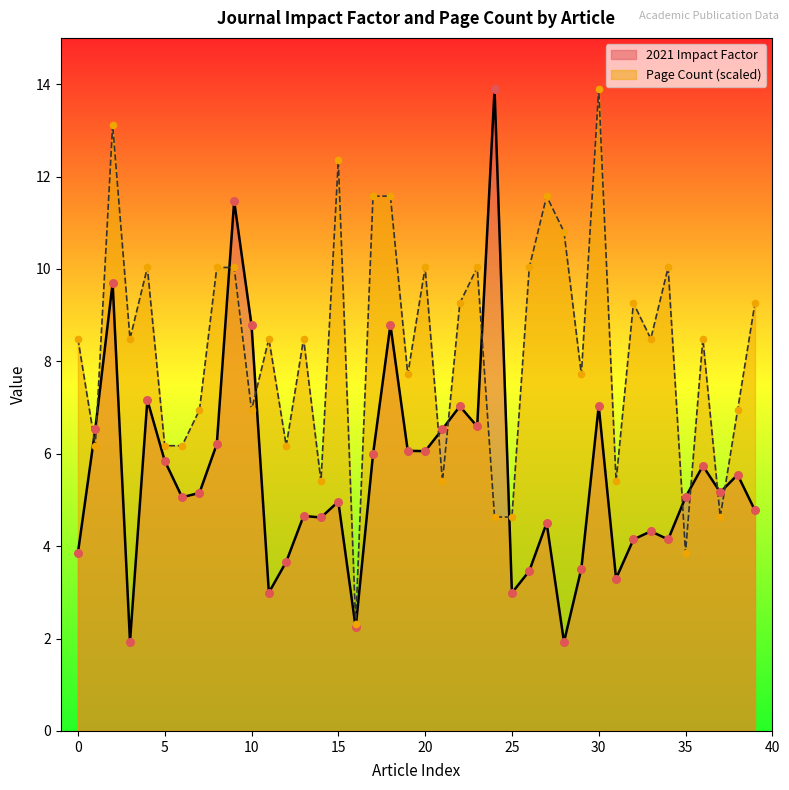

What are all the series names shown in the legend?

2021 Impact Factor, Page Count (scaled)